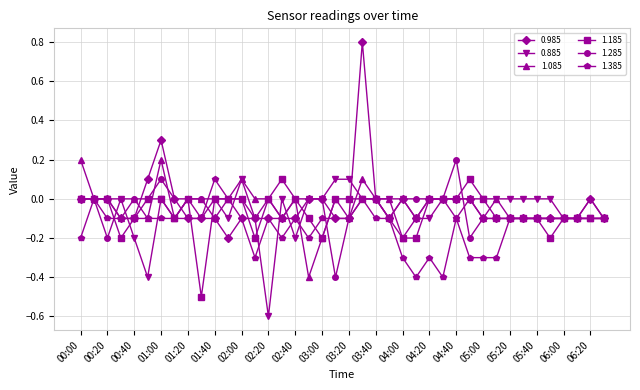

What is the highest value of the 0.985 series?

0.8